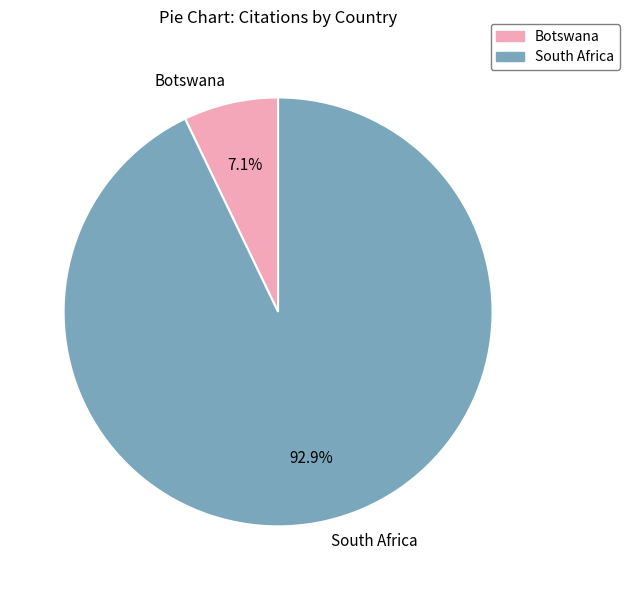

To the nearest percent, what is the difference between the largest and smallest slice percentages?

86%